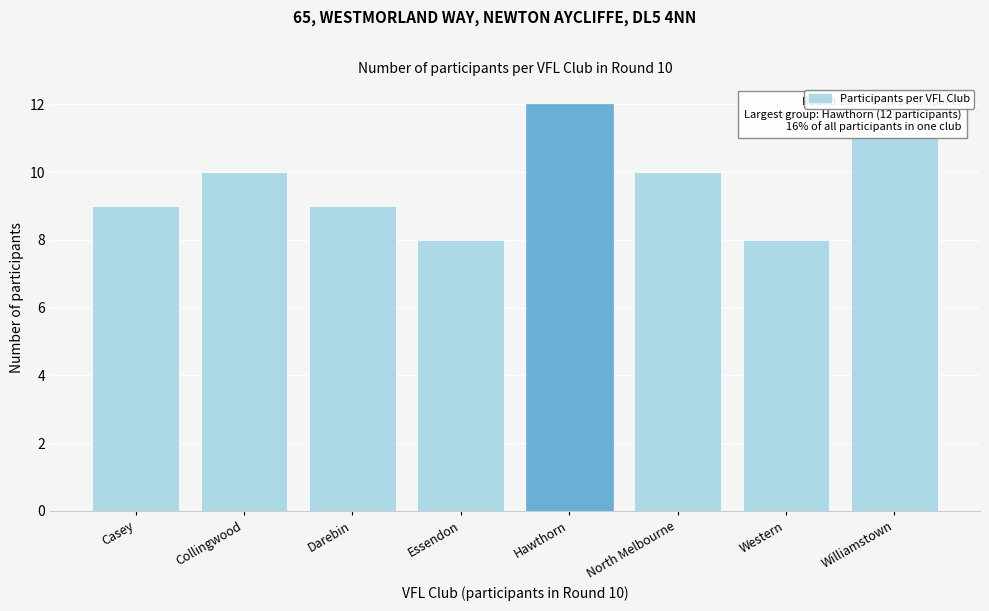

Reading left to right, transcribe all the data shown in this chart.

Casey=9	Collingwood=10	Darebin=9	Essendon=8	Hawthorn=12	North Melbourne=10	Western=8	Williamstown=11